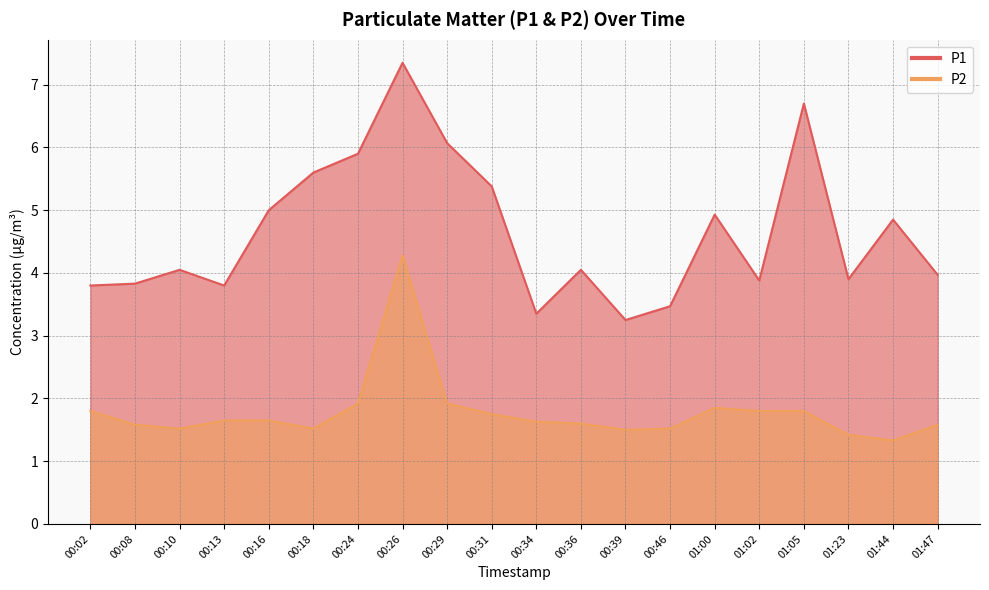

Is the value of P2 at 00:18 greater than the value of P1 at 00:31?

No